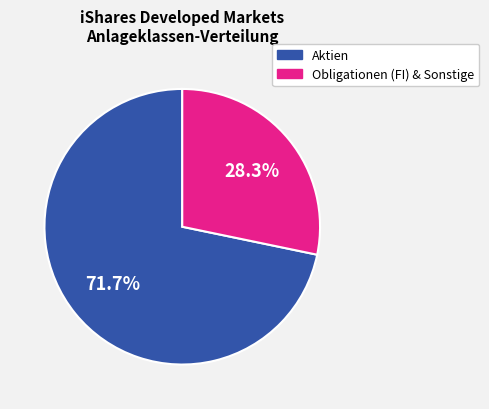

What is the total percentage of Obligationen (FI) & Sonstige and Aktien?

100.0%